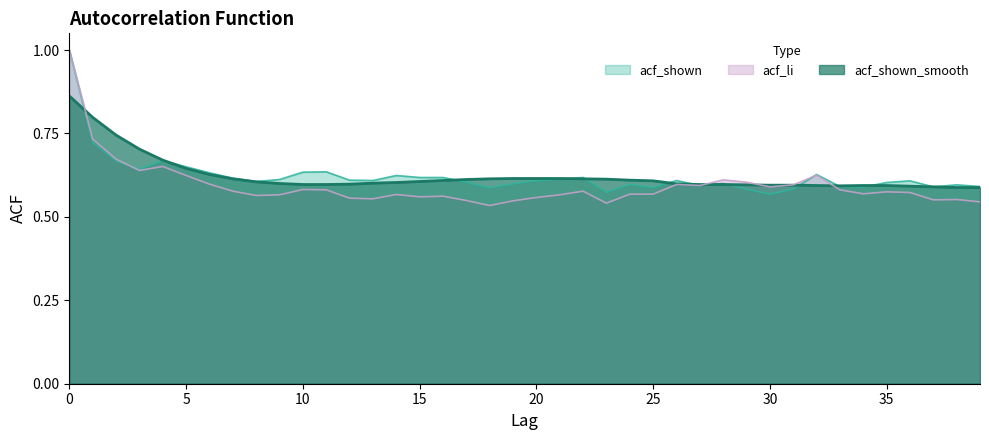

Where do acf_shown and acf_li first cross each other?

2 and 3